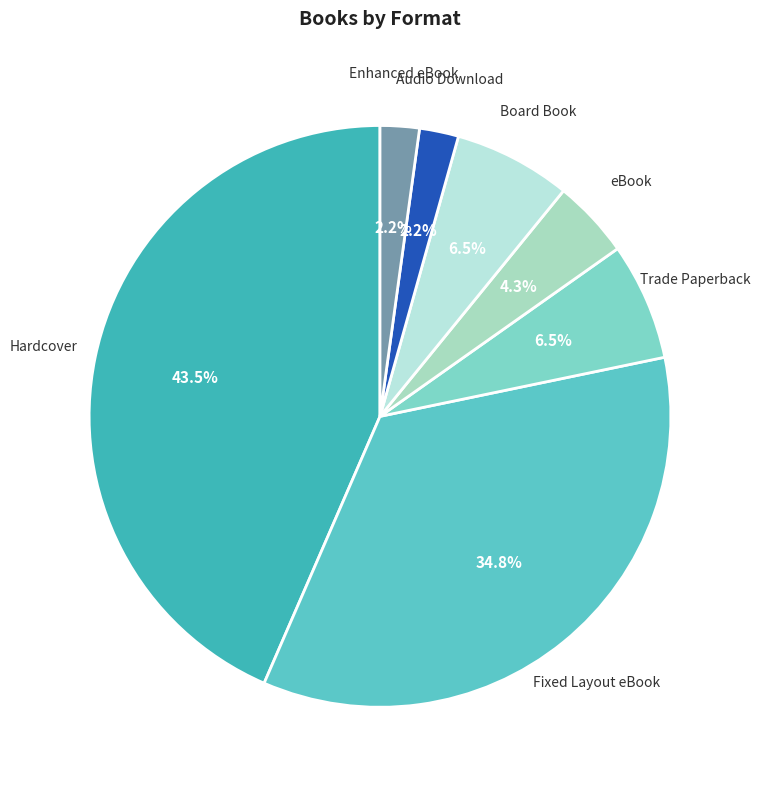

How many segments does this pie chart have?

7